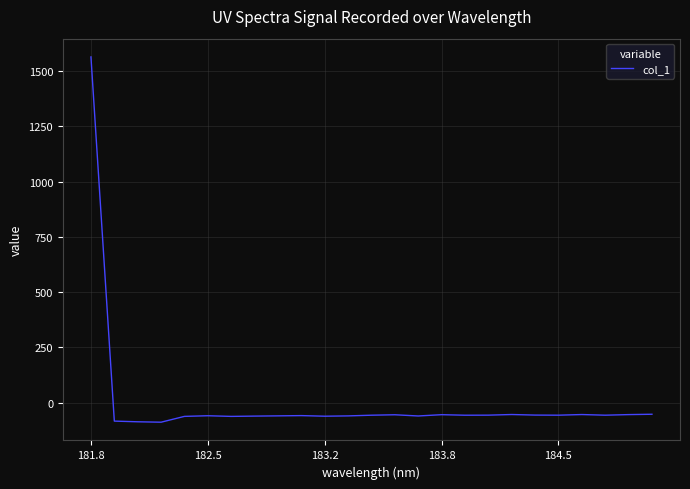

What is the maximum value shown in the chart?

1564.4